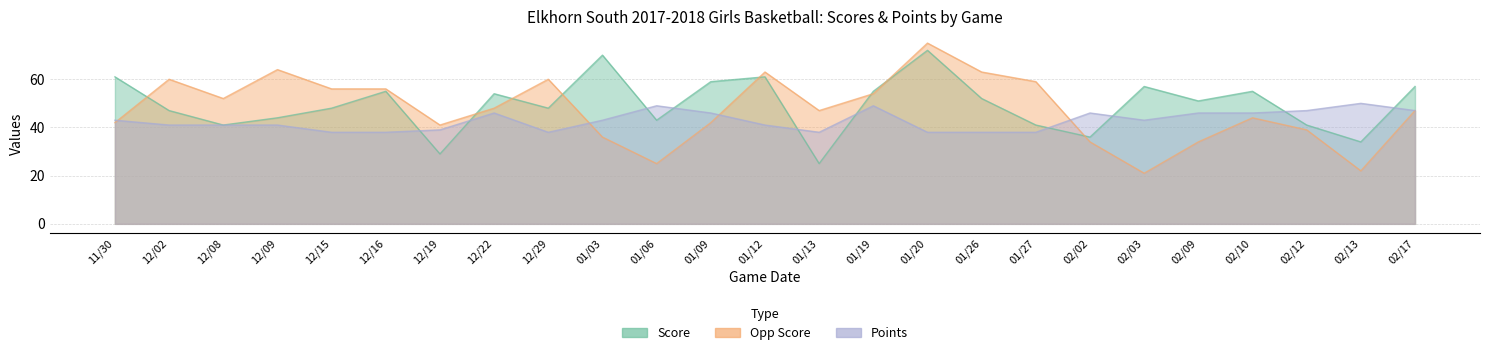

What position from the right is 02/17?

1